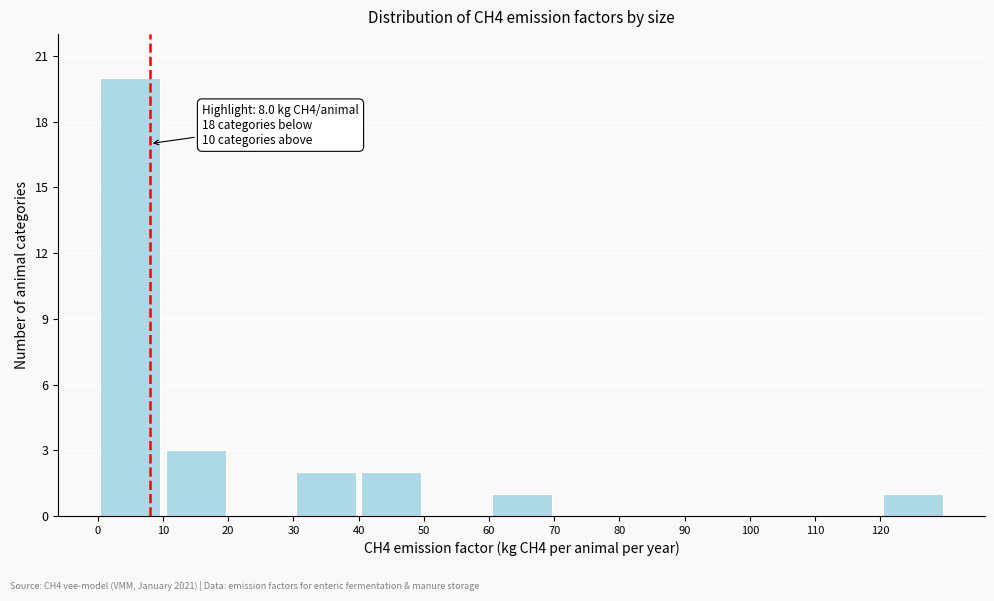

Over which range of the x-axis is the bar tallest?

0 to 10